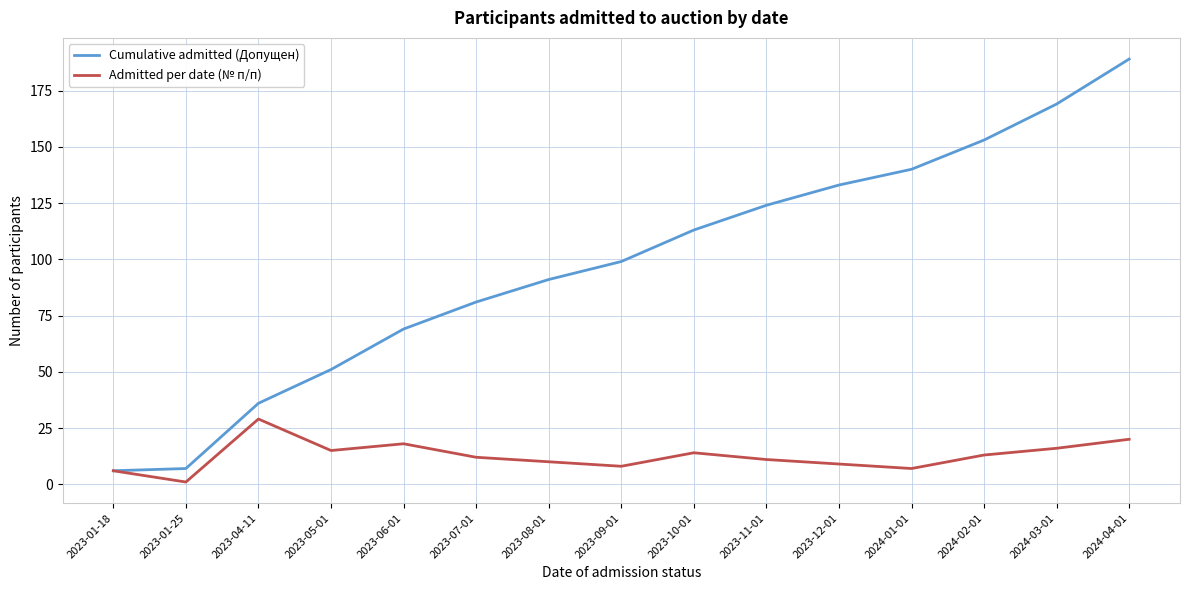

The value of Cumulative admitted (Допущен) at 2023-04-11 is 36. True or false?

True